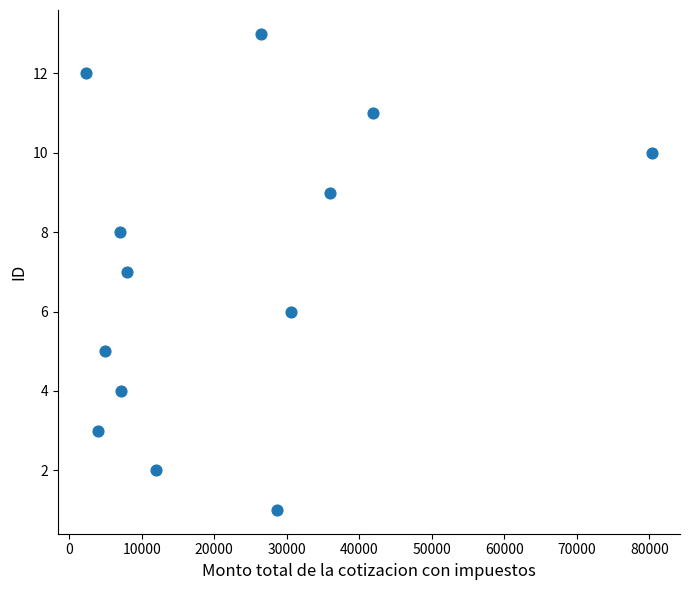

What is the range of Y values (max minus min)?

12